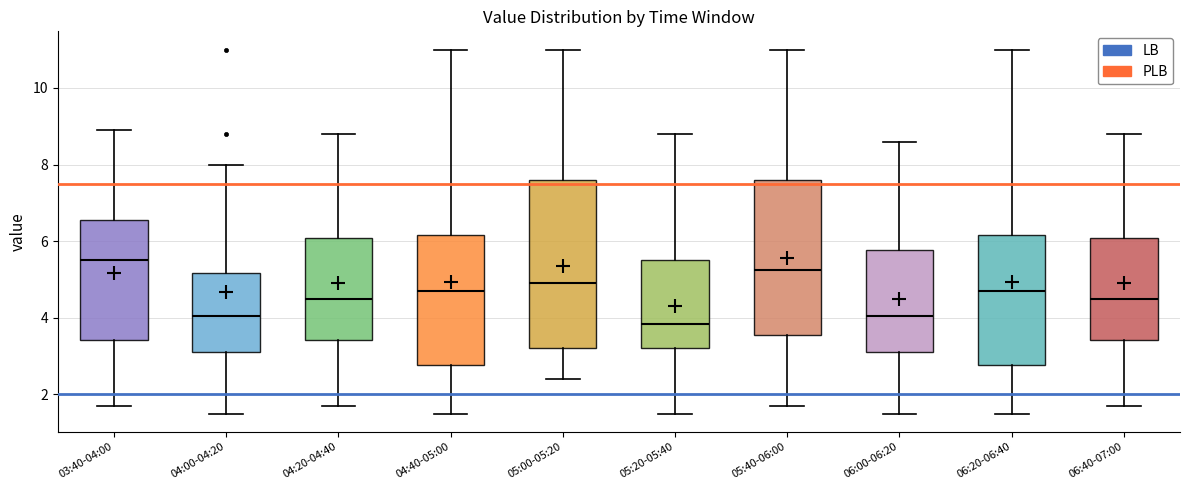

Where does the upper whisker of the box for 05:00-05:20 end on the y-axis? The values are not printed on the chart, so give them approximately, as read against the axis.

11.0